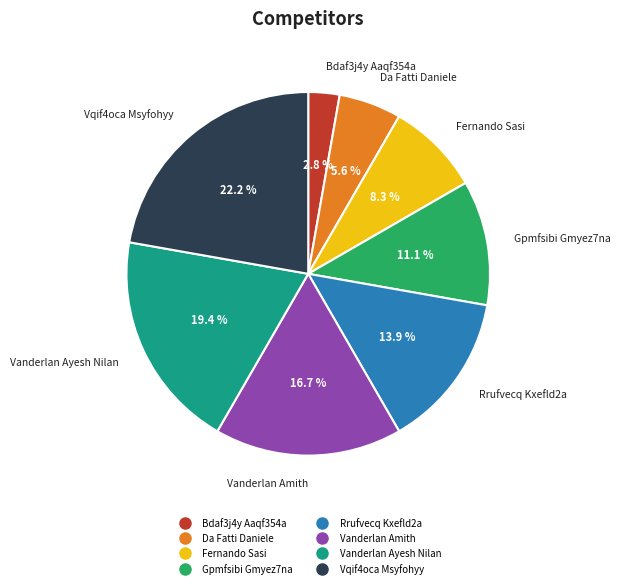

What percentage is the Fernando Sasi slice, to the nearest percent?

8%